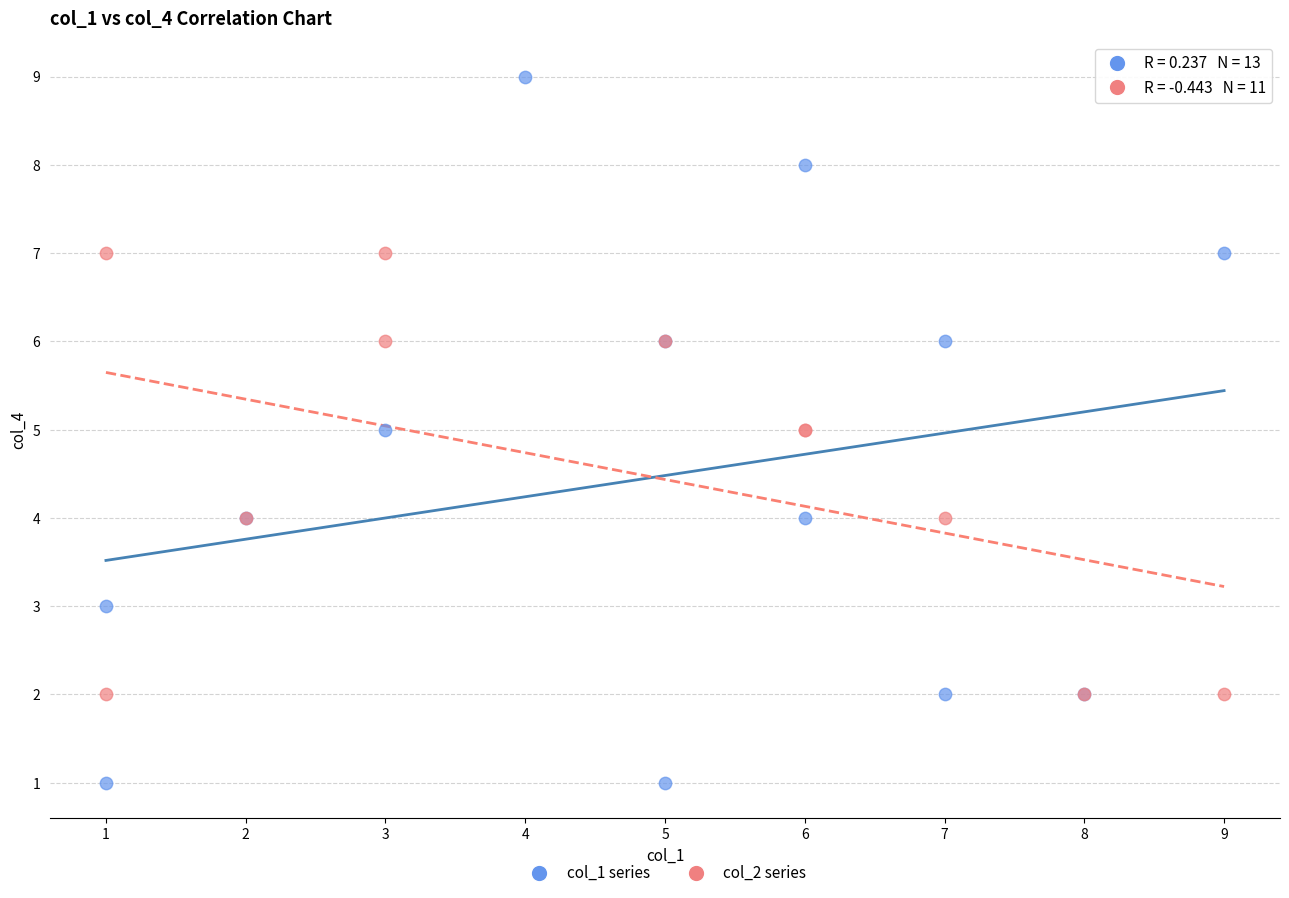

Which series contains the lowest Y value?

col_1 series